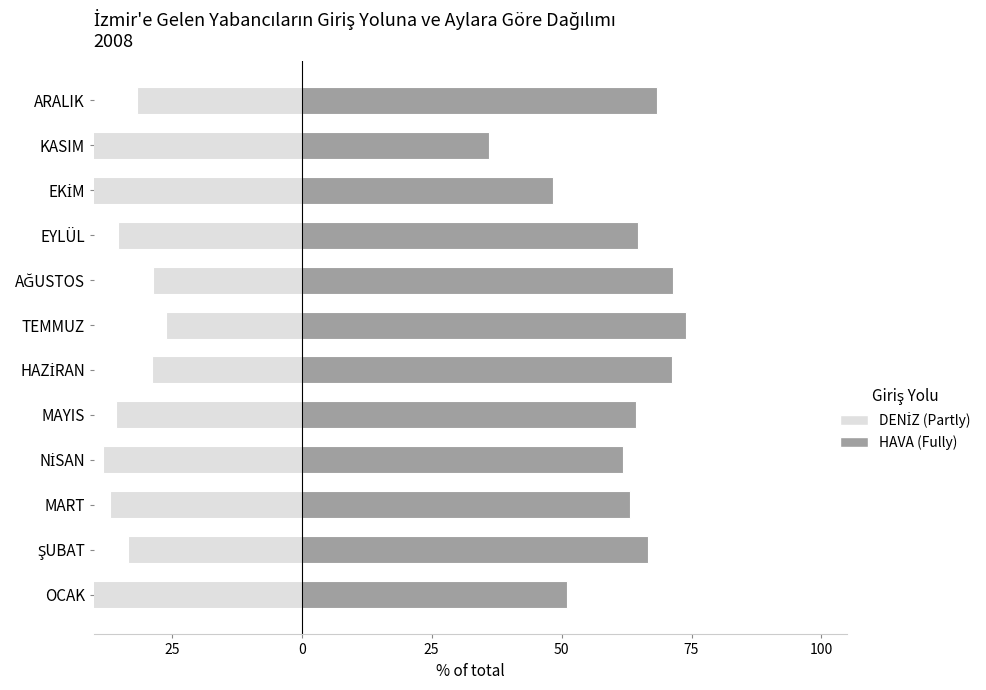

Does the chart contain any negative values?

Yes